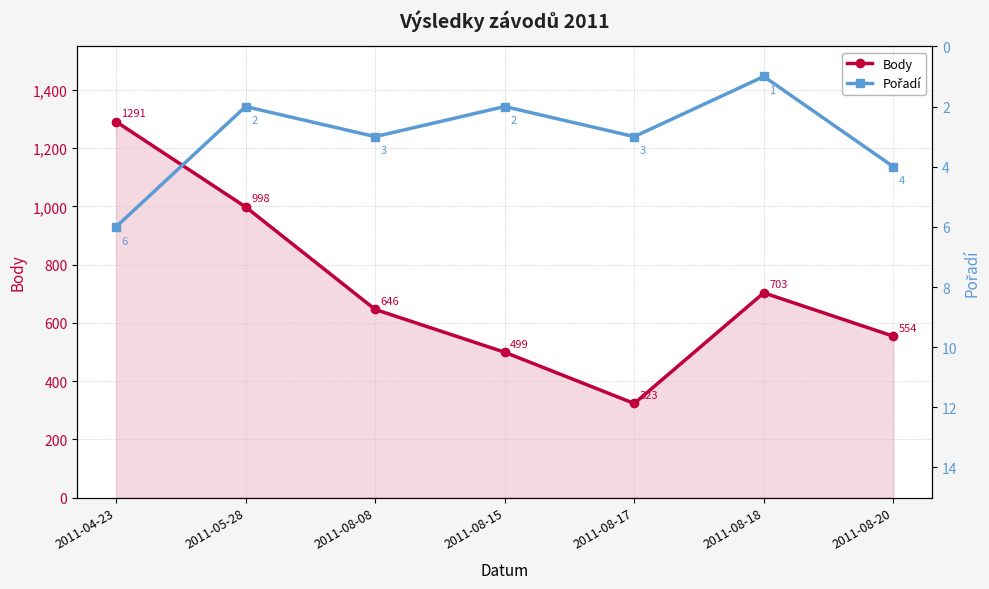

What value does the Pořadí series have at 2011-08-20?

4